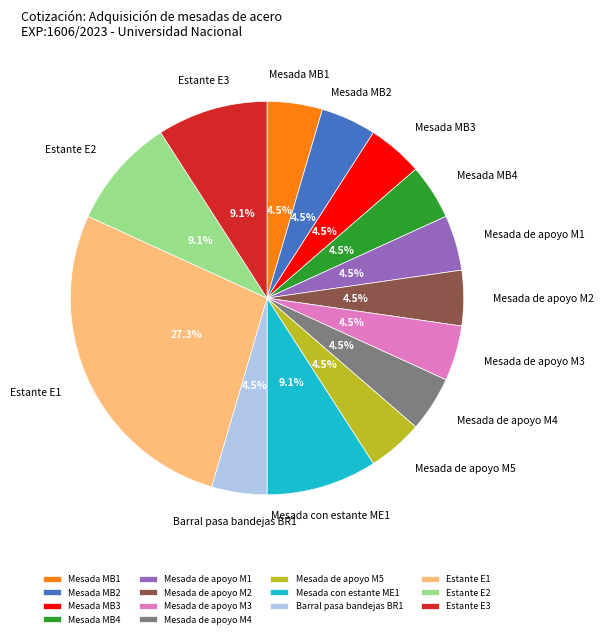

Does Mesada de apoyo M2 account for over 50% of the chart?

No